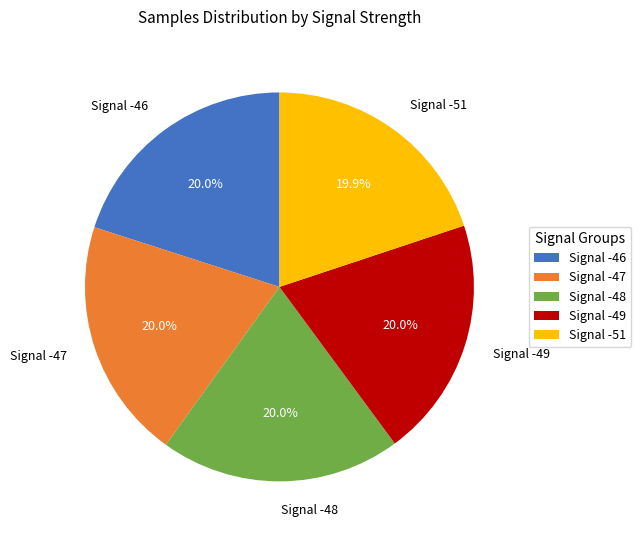

How many slices are in this pie chart?

5